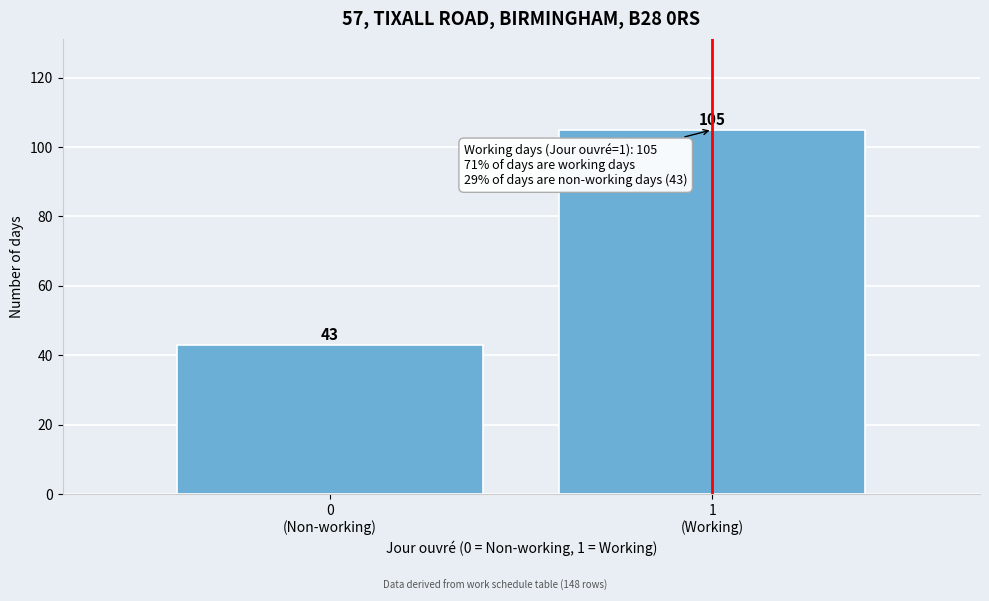

Reading left to right, transcribe all the data shown in this chart.

43	105